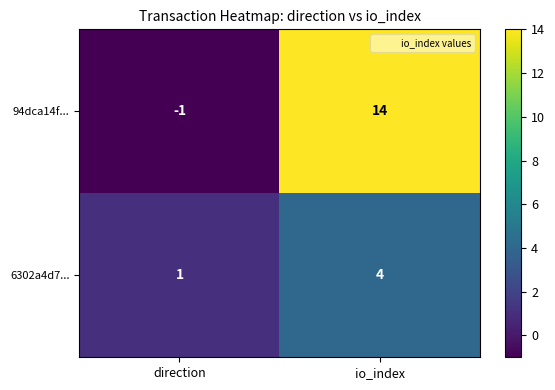

The 6302a4d7... series shows 6 at io_index. True or false?

False